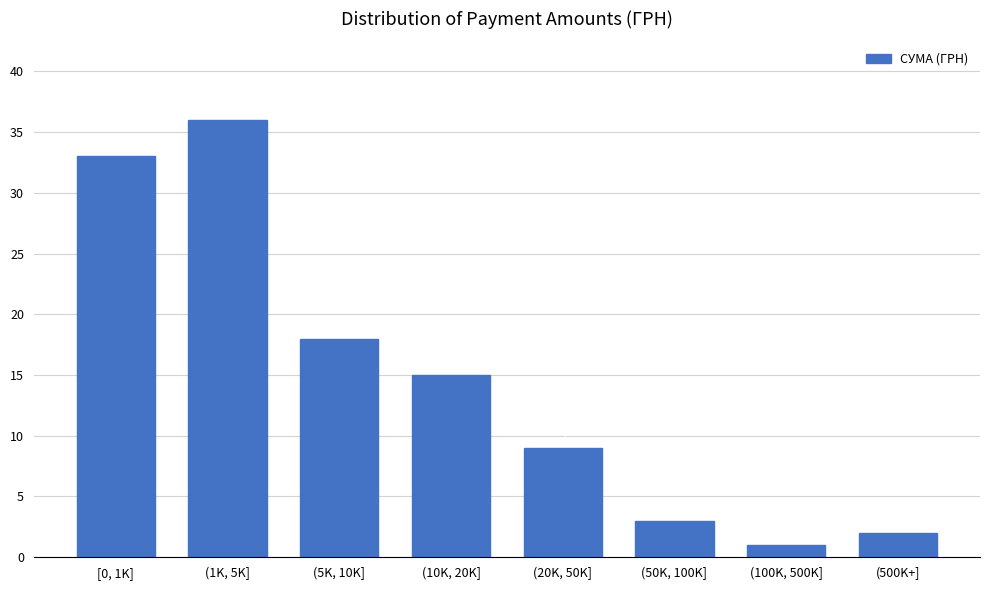

Reading right to left, extract all data points from this chart.

2	1	3	9	15	18	36	33